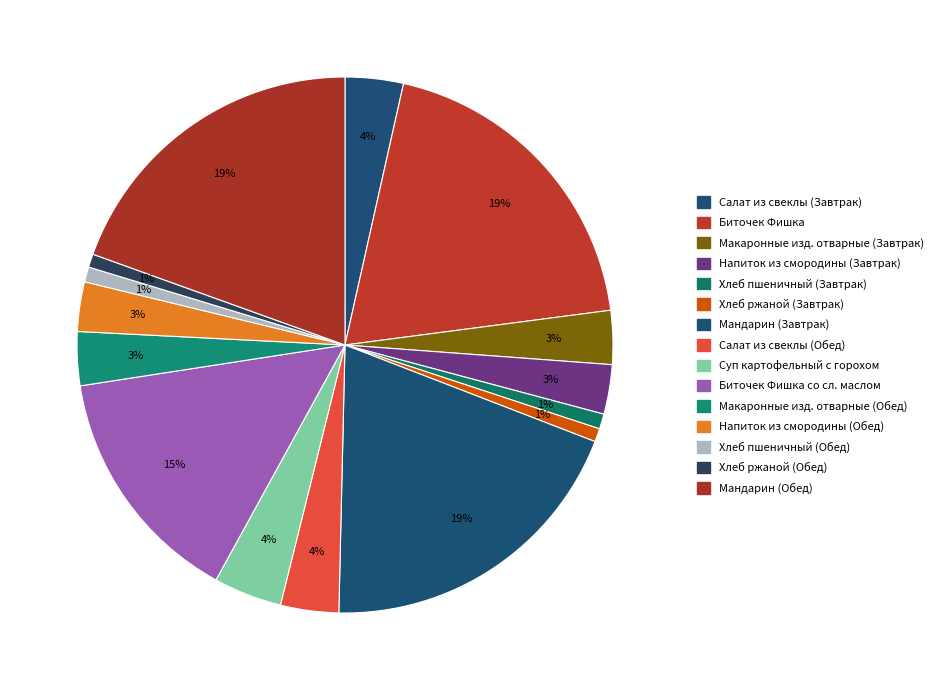

True or false: Мандарин (Завтрак) accounts for 26% of the total.

False